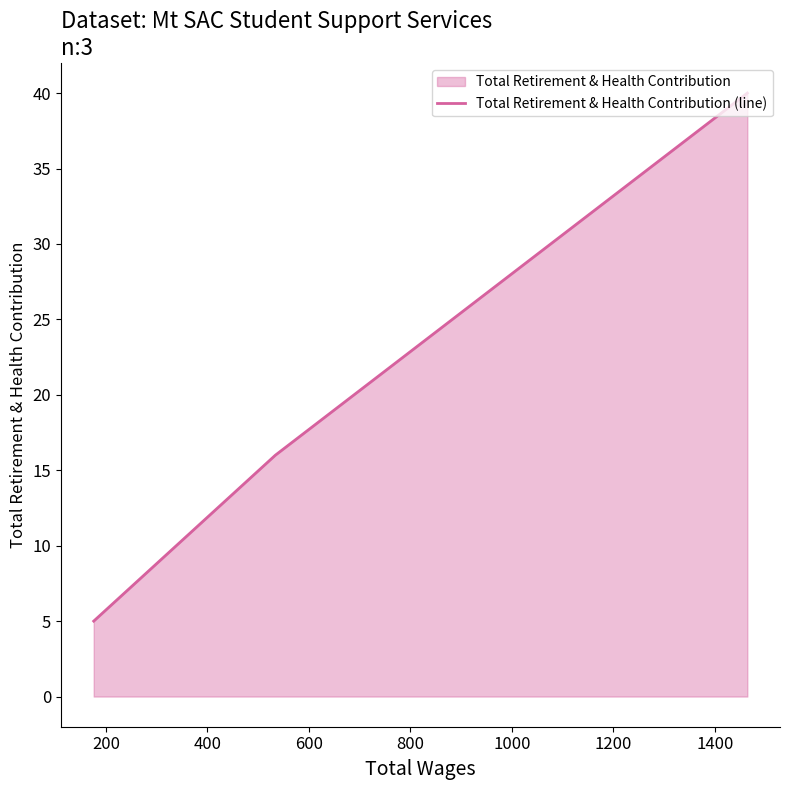

What is the maximum value shown in the chart?

40